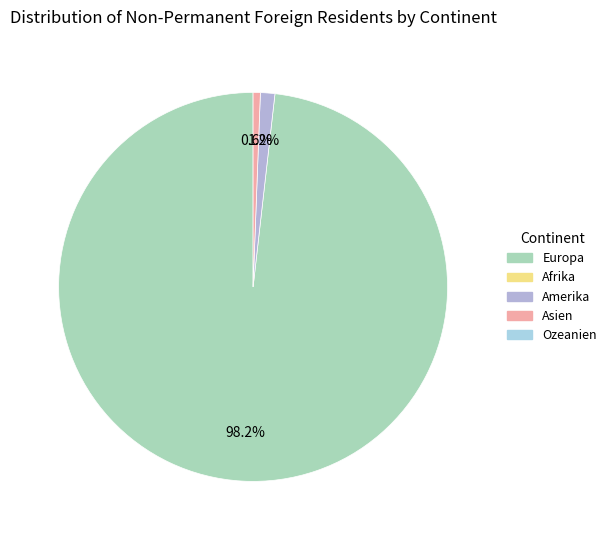

Is there a majority slice in this chart?

Yes